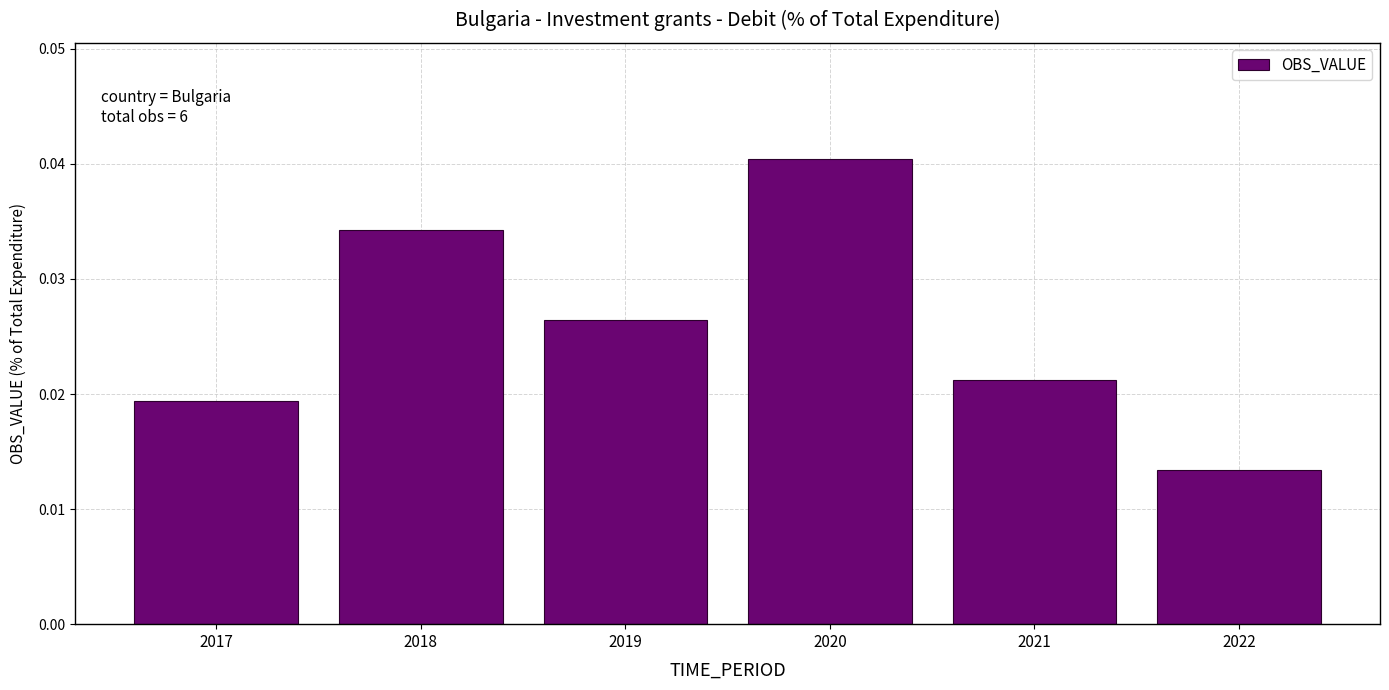

True or false: the data shows 0.1 at 2018.

False